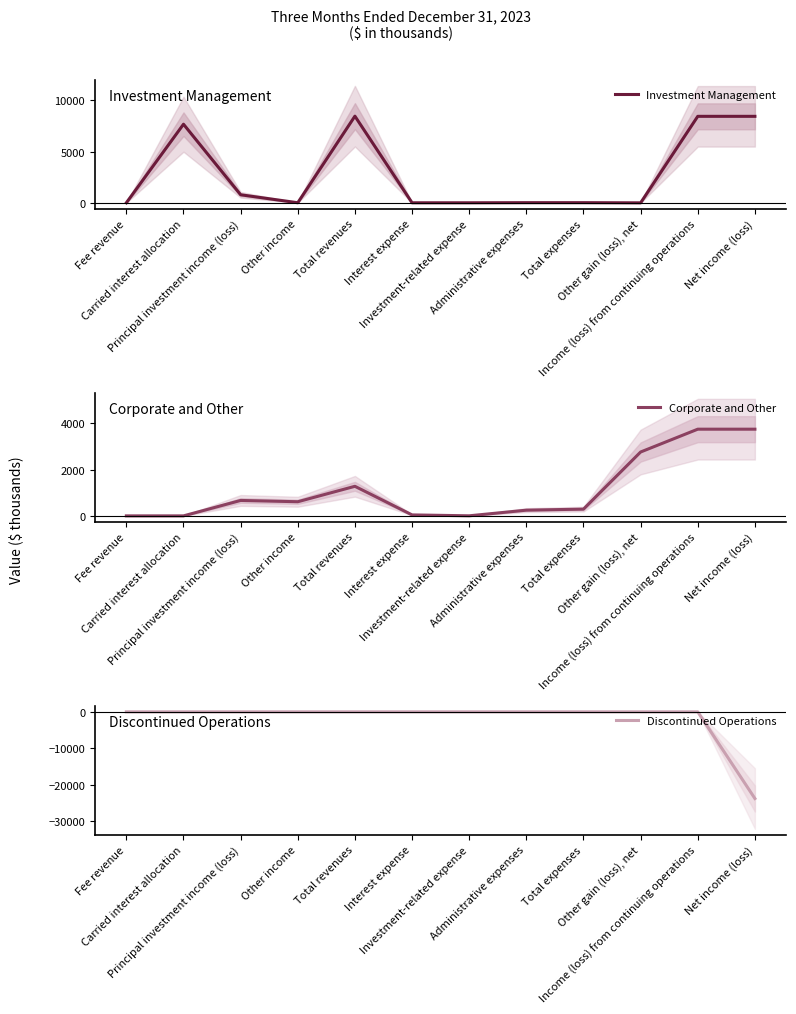

At how many categories does at least one series exceed 4291?

4